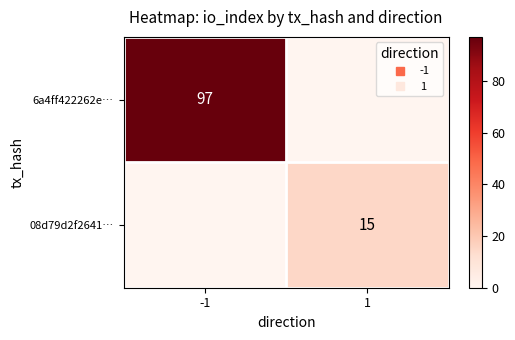

Which category has the lowest value in the 08d79d2f2641… series?

-1